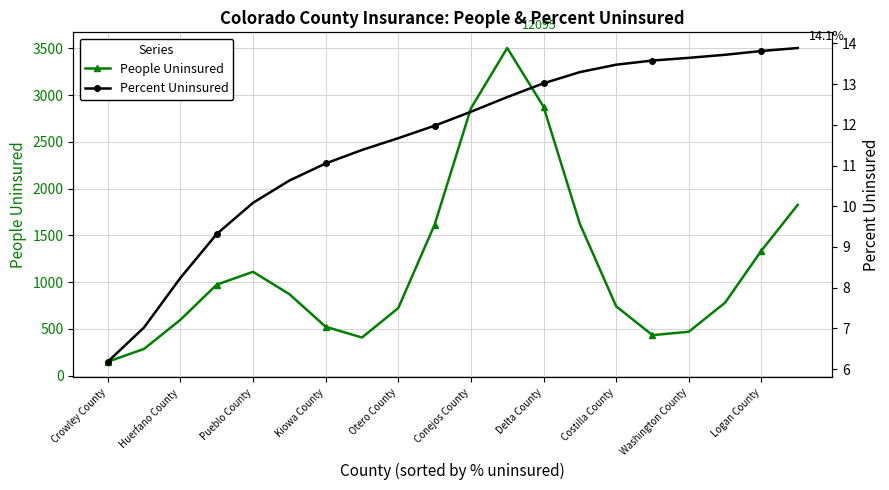

The value of People Uninsured at Costilla County is 375.0. True or false?

False